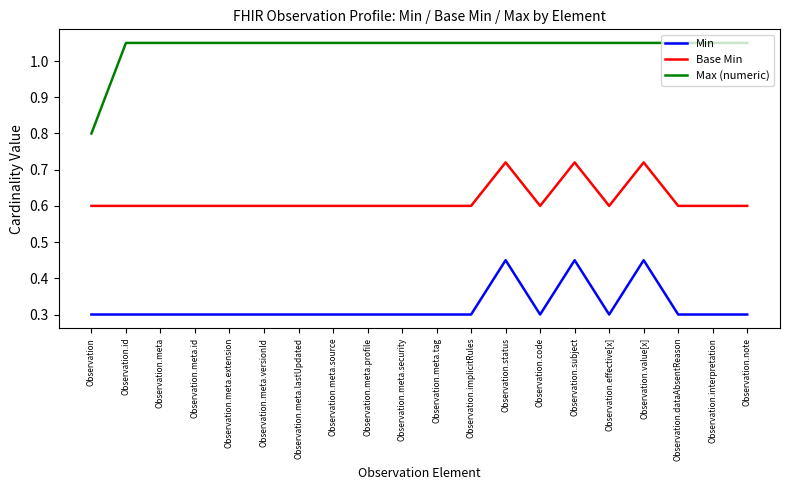

What is the lowest value of the Base Min series?

0.6